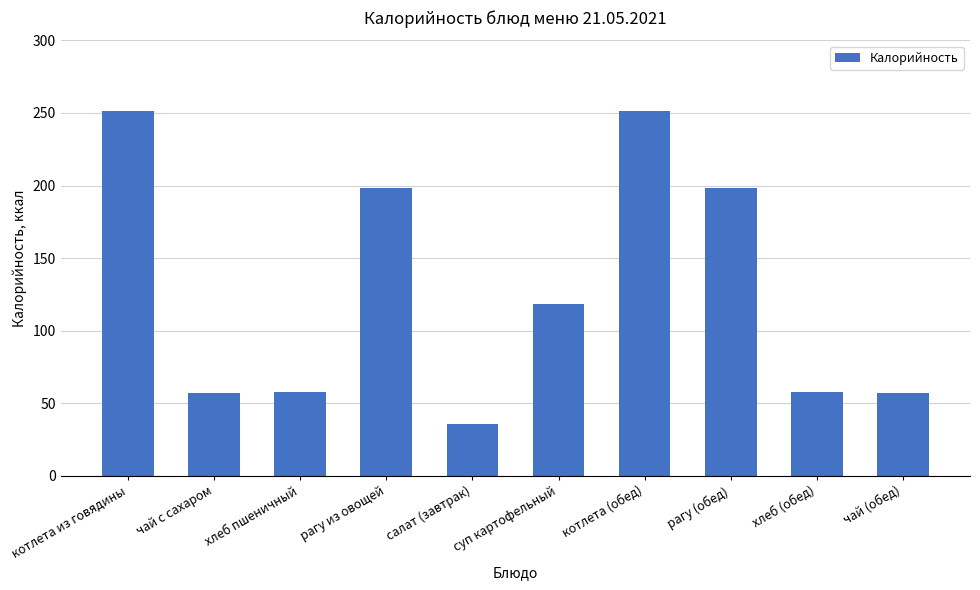

Which category has the lowest value across all series?

салат (завтрак)